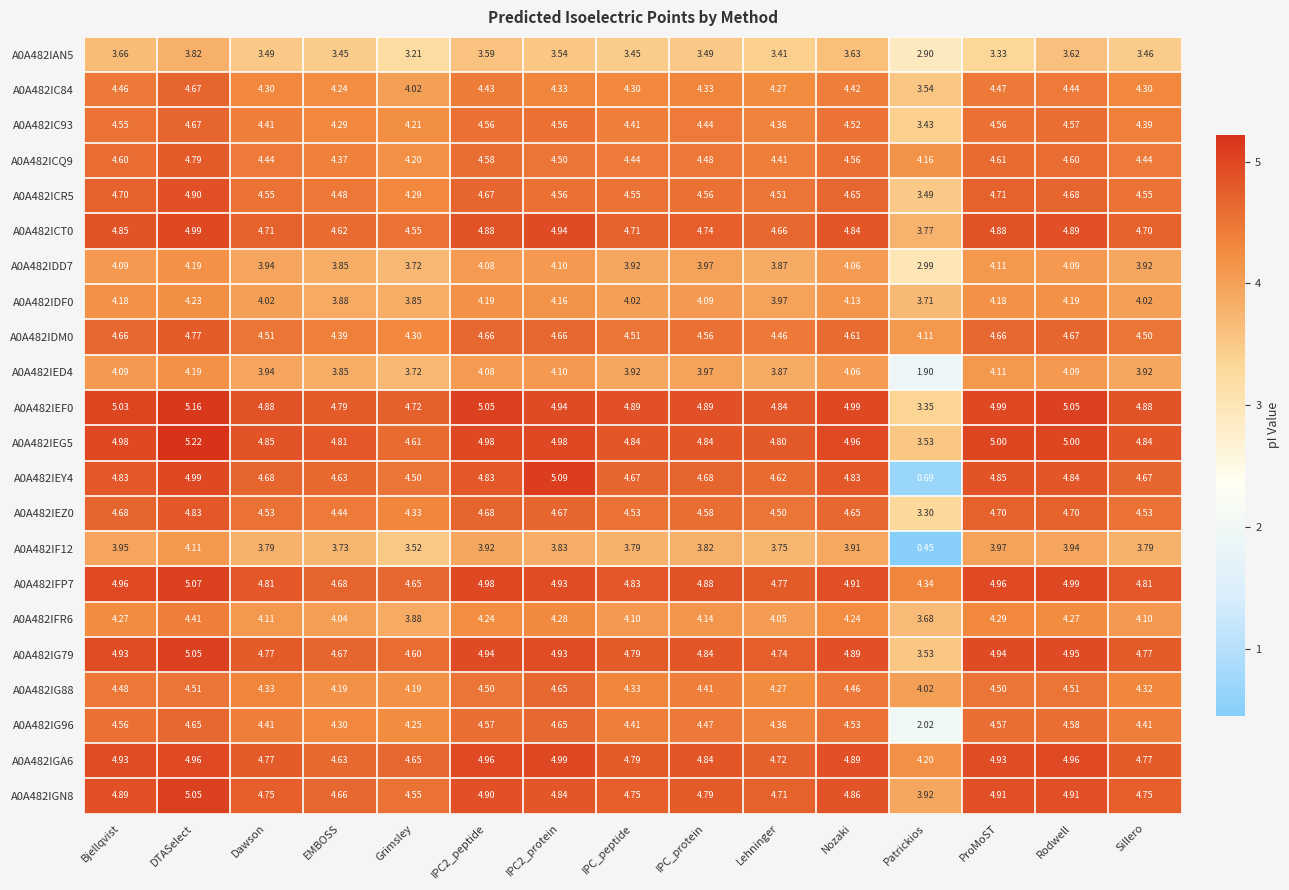

At which category does the chart reach its peak across all series?

DTASelect